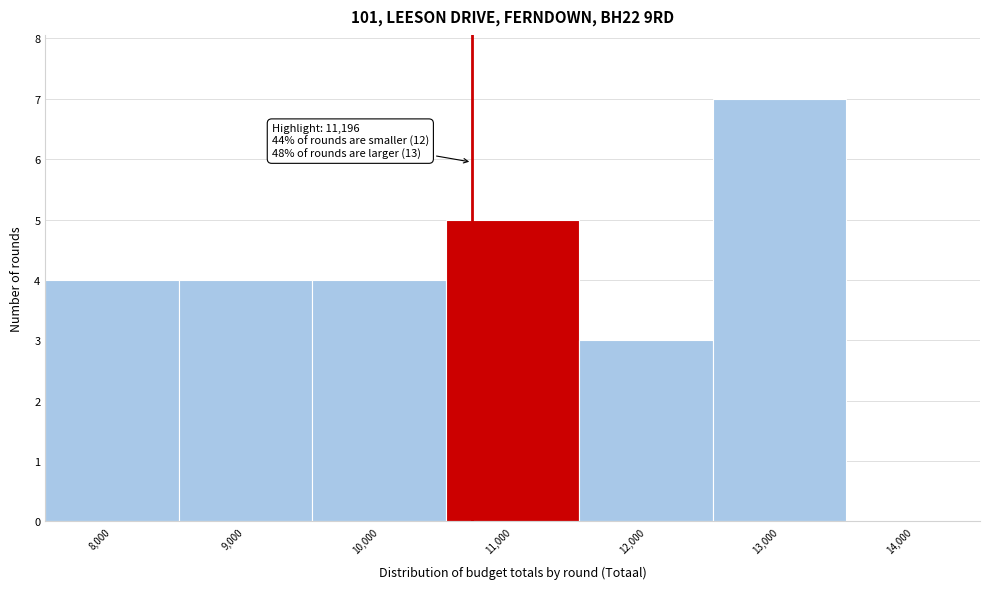

Reading left to right, transcribe all the data shown in this chart.

8,000=4	9,000=4	10,000=4	11,000=5	12,000=3	13,000=7	14,000=0